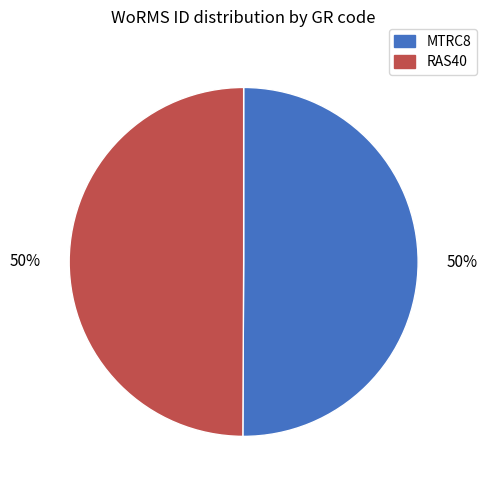

Is the sum of RAS40 and MTRC8 greater than half?

Yes